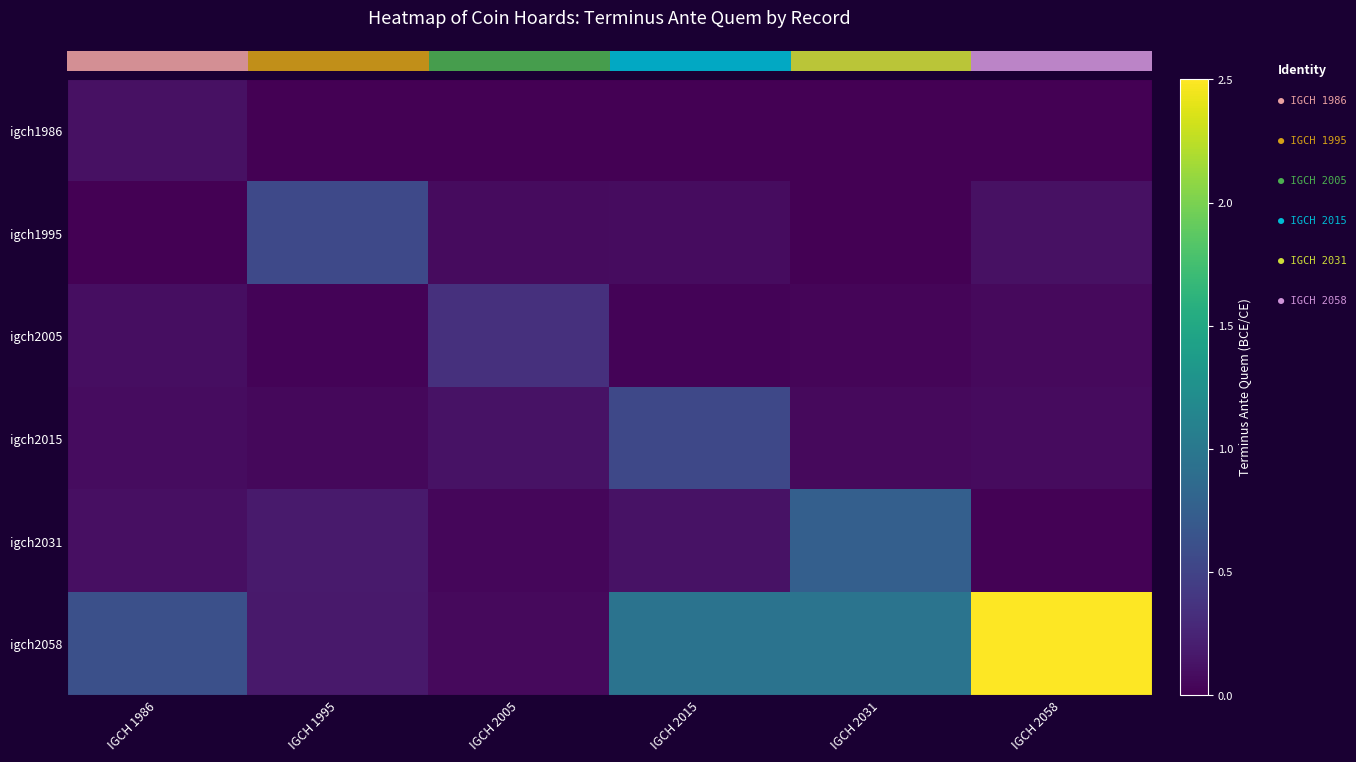

Which series has the largest total across all categories?

igch2058